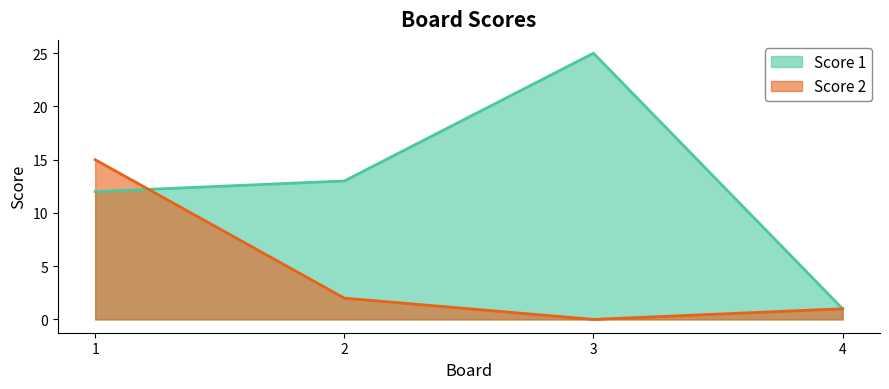

Which series has the largest total across all categories?

Score 1